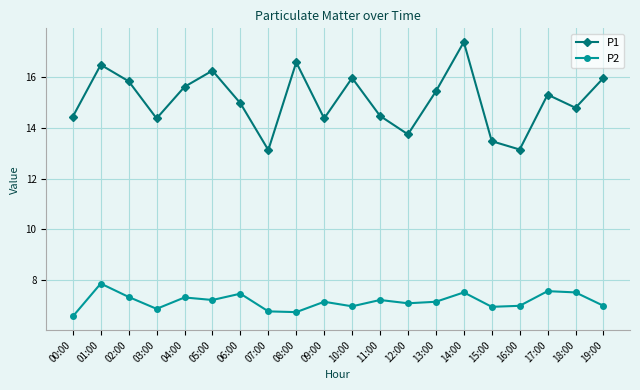

Is this an area chart (filled region under the line)?

No